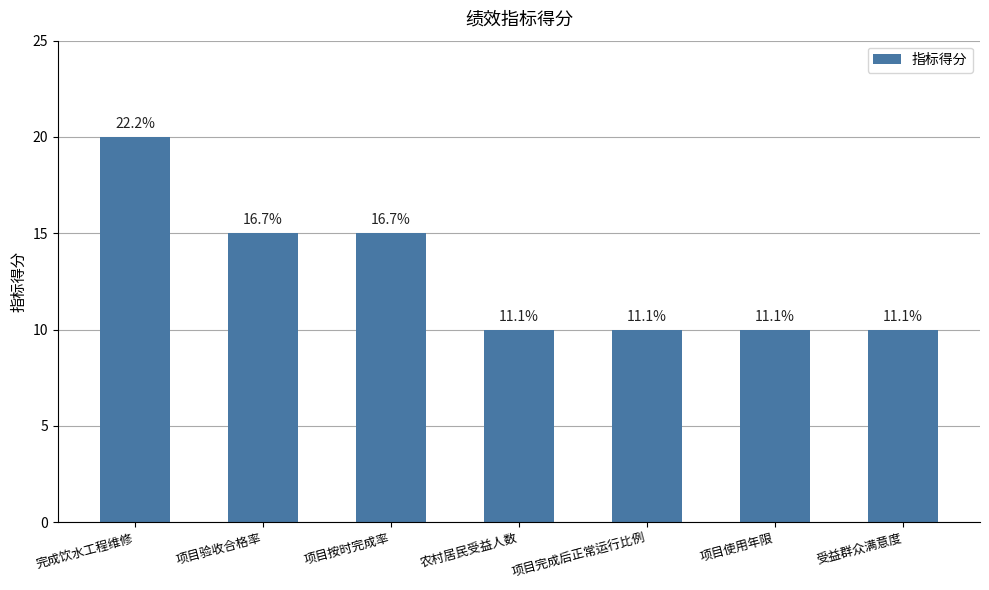

What is the greatest value displayed?

20